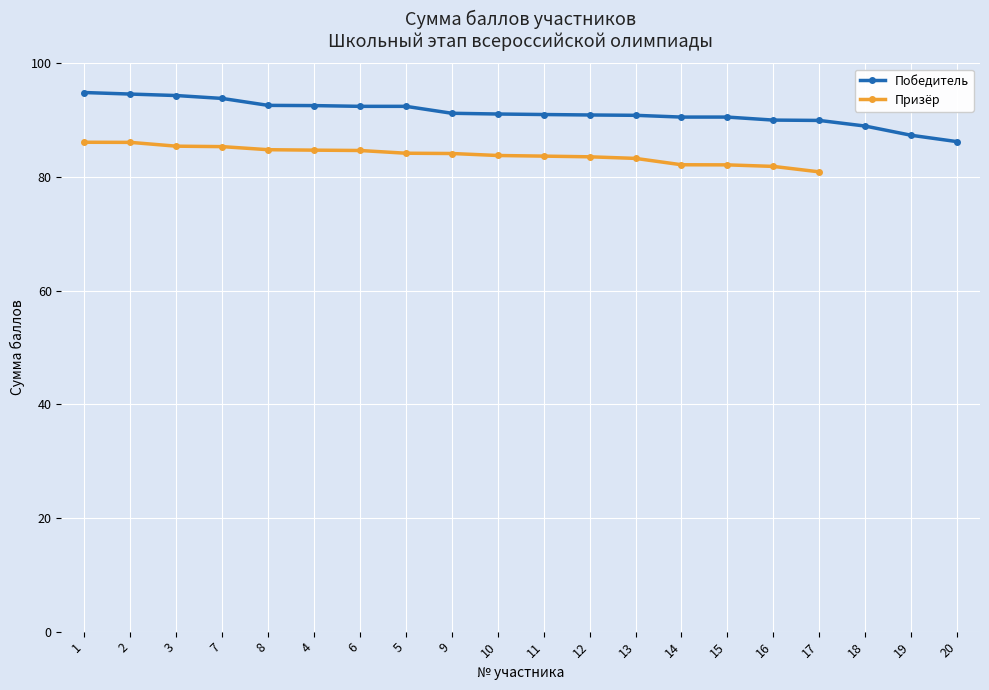

At which category does the chart reach its minimum across all series?

20